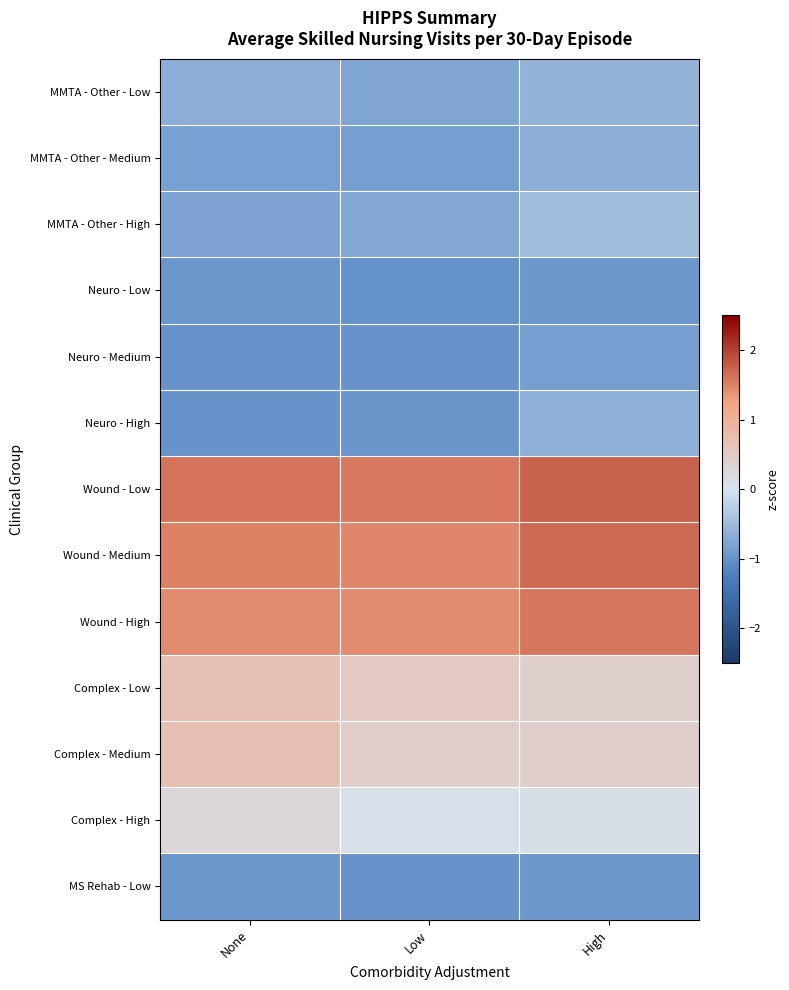

What is the total value across all series at None?

0.1